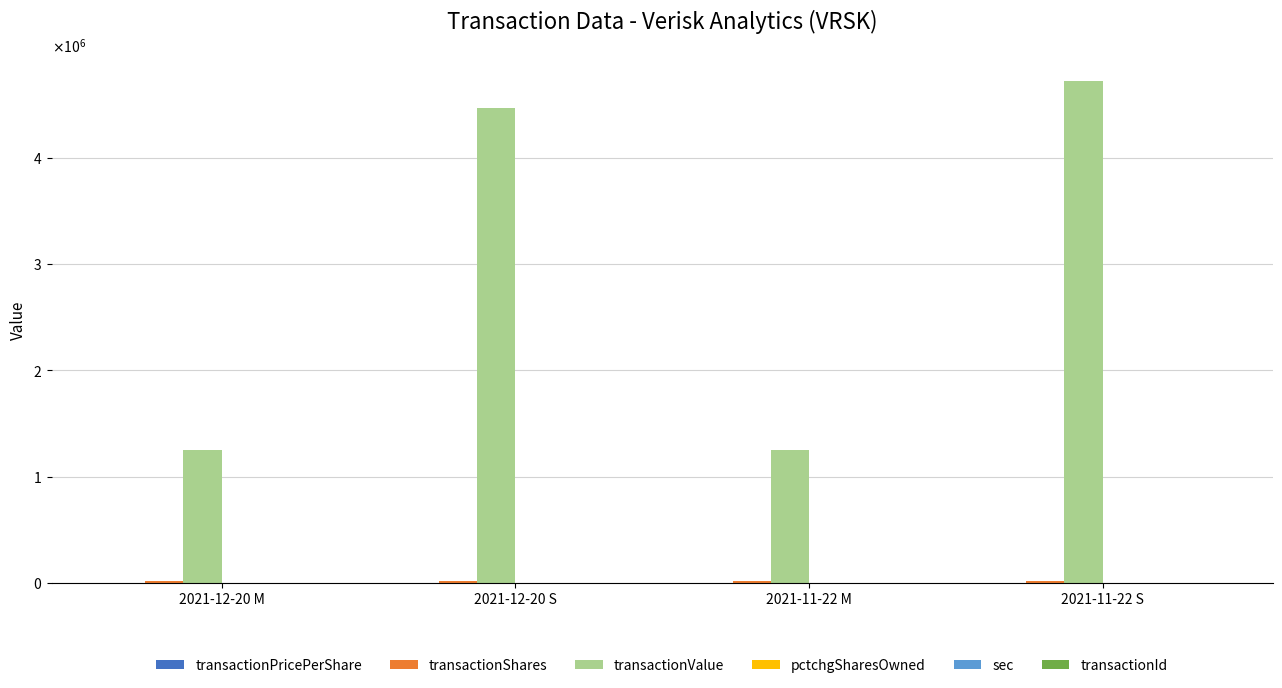

Is it true that sec equals 11.0 at 2021-11-22 S?

False